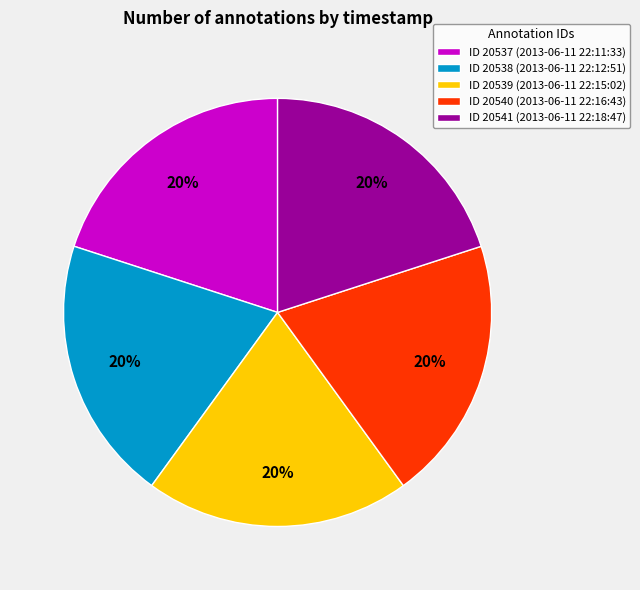

True or false: ID 20539 (2013-06-11 22:15:02) accounts for 20% of the total.

True